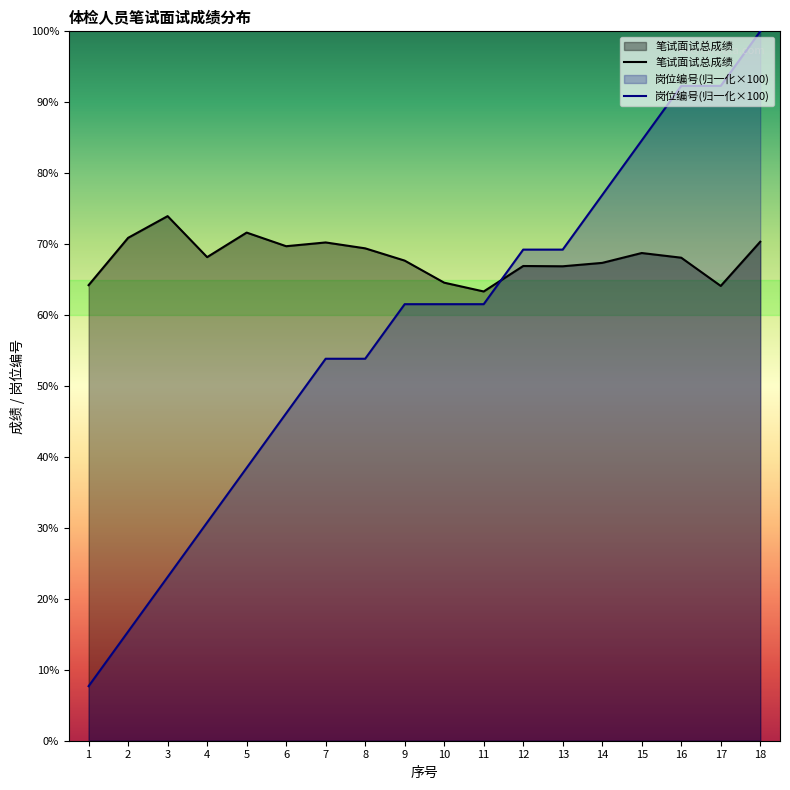

Is it true that 岗位编号(归一化×100) equals 15.4 at 2?

True